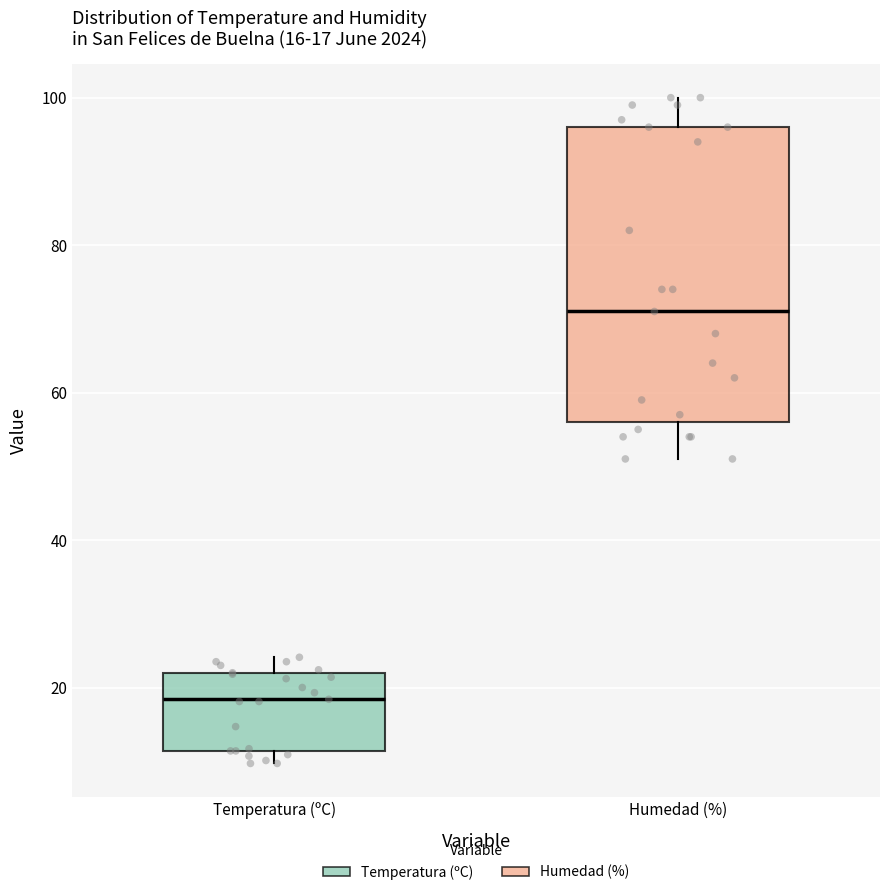

Which box has the highest median line?

Humedad (%)